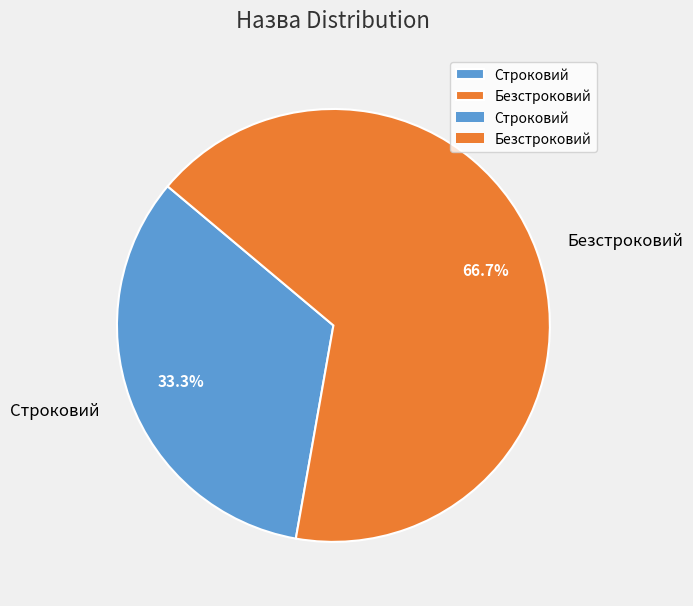

Is there any slice that represents more than half of the pie?

Yes